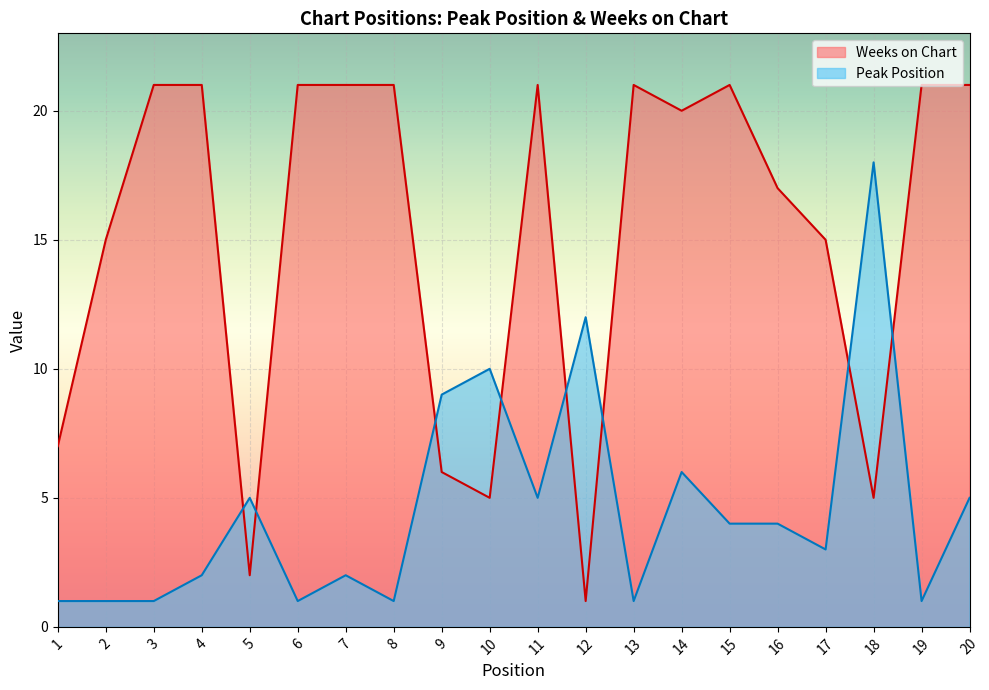

What are all the series names shown in the legend?

Weeks on Chart, Peak Position